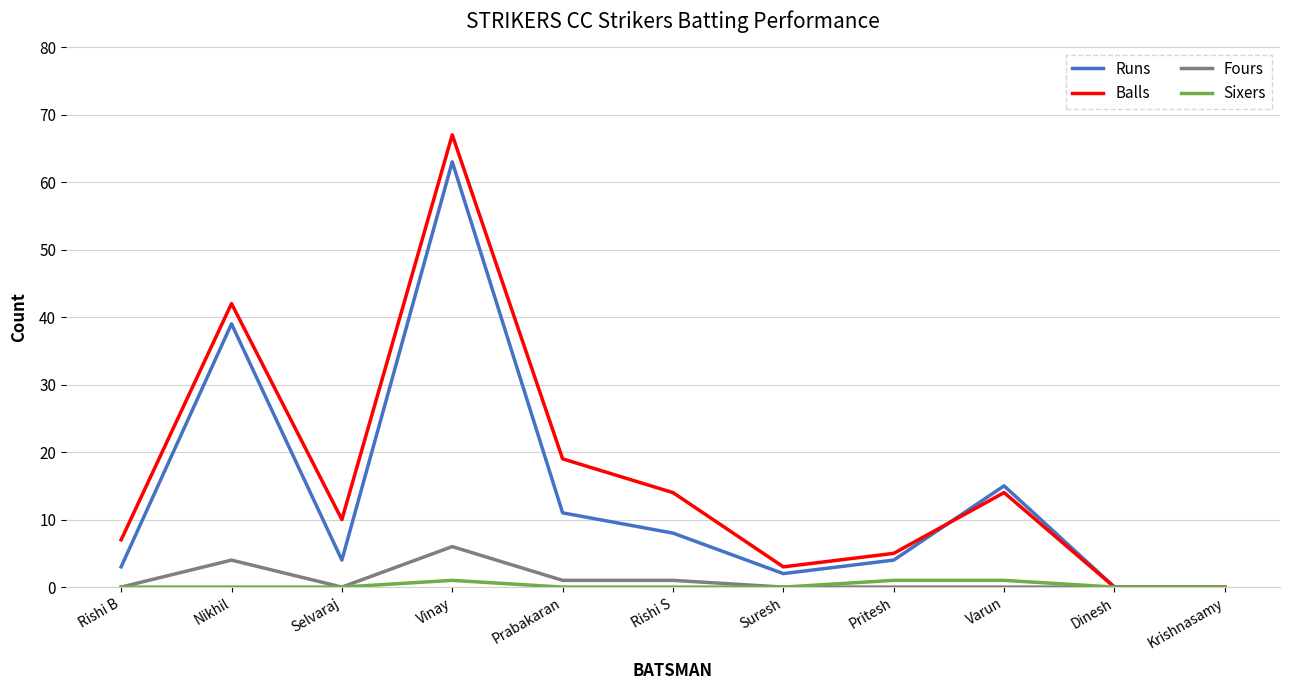

What are all the series names shown in the legend?

Runs, Balls, Fours, Sixers